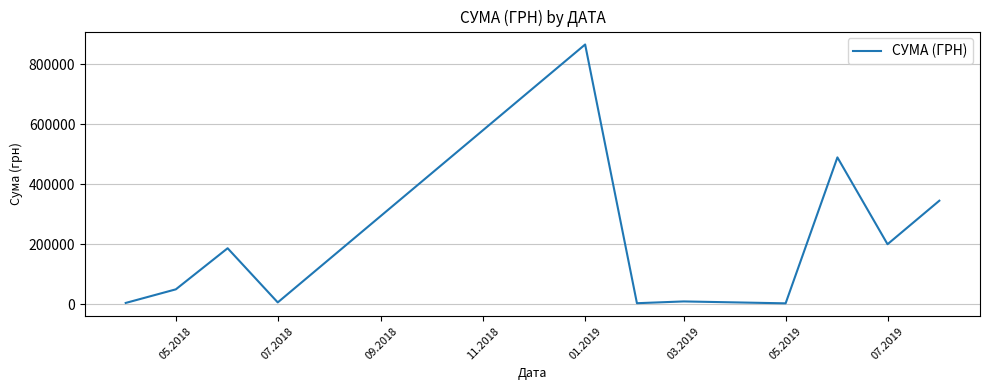

What is the greatest value displayed?

864988.1